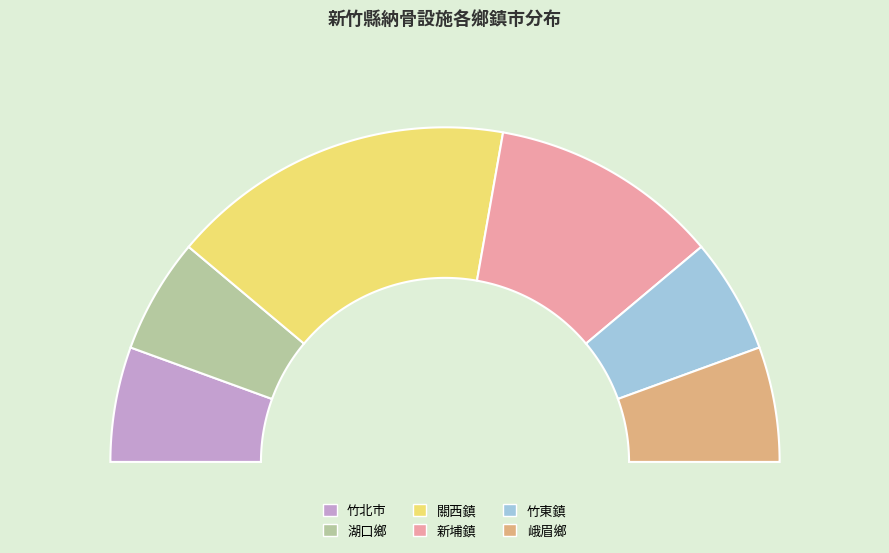

What percentage is the 峨眉鄉 slice, to the nearest percent?

11%